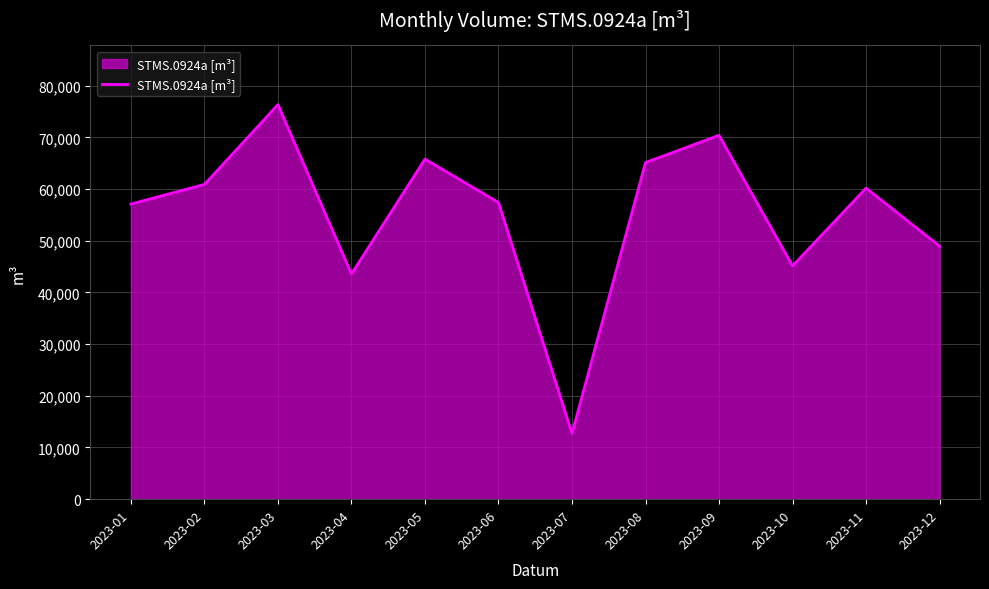

The value at 2023-11 is 60170. True or false?

True